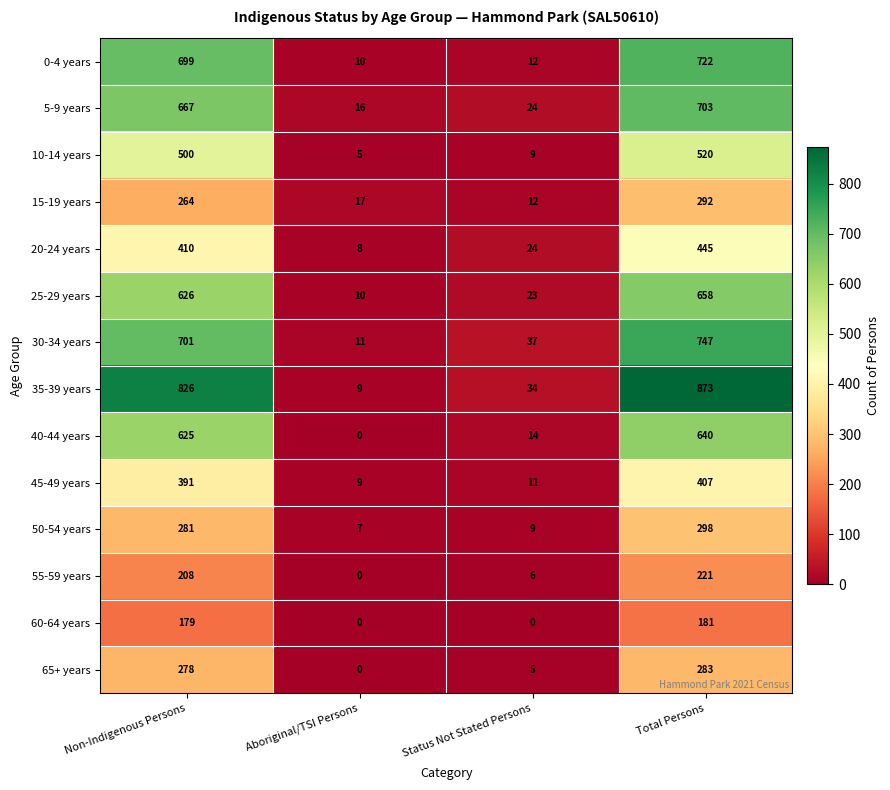

What is the difference between the second highest and minimum values in the 35-39 years series?

817